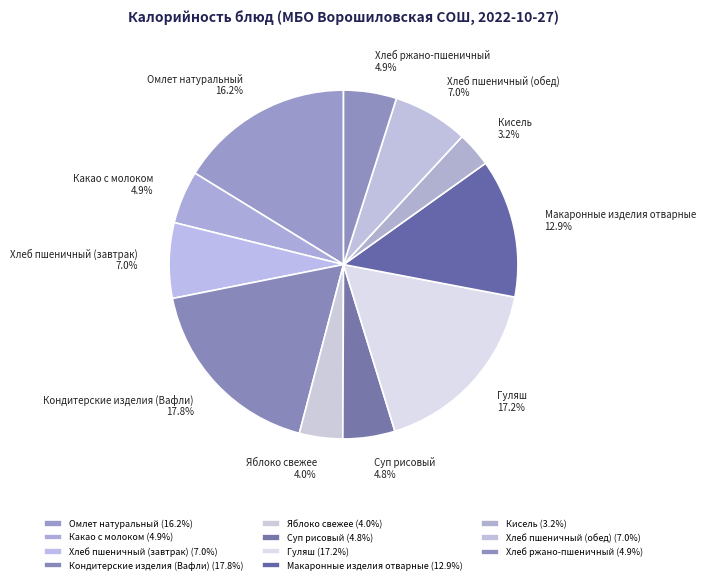

To the nearest percent, what is the combined percentage of Гуляш and Суп рисовый?

22%